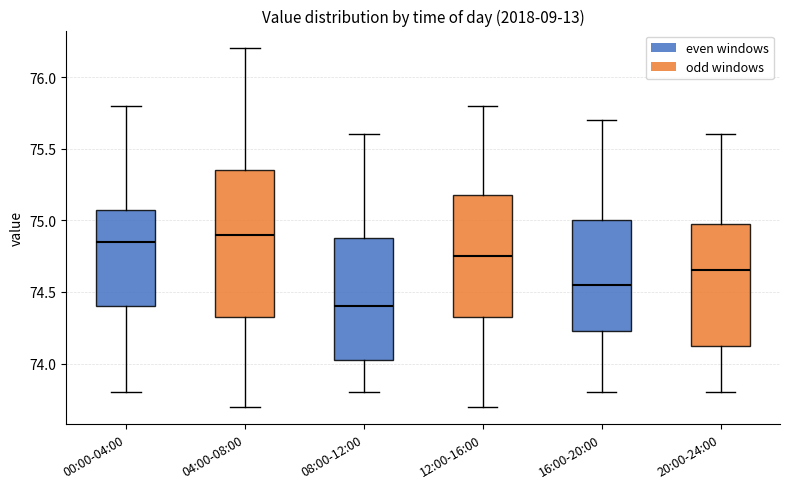

Reading left to right, read every box against the y-axis: the position of its median line, the range the box covers, and the ends of its whiskers. The values are not printed on the chart, so give them approximately, as read against the axis.

00:00-04:00: median 74.85, box 74.40 to 75.10, whiskers 73.80 to 75.80
04:00-08:00: median 74.90, box 74.35 to 75.35, whiskers 73.70 to 76.20
08:00-12:00: median 74.40, box 74.05 to 74.90, whiskers 73.80 to 75.60
12:00-16:00: median 74.75, box 74.35 to 75.20, whiskers 73.70 to 75.80
16:00-20:00: median 74.55, box 74.25 to 75.00, whiskers 73.80 to 75.70
20:00-24:00: median 74.65, box 74.15 to 75.00, whiskers 73.80 to 75.60